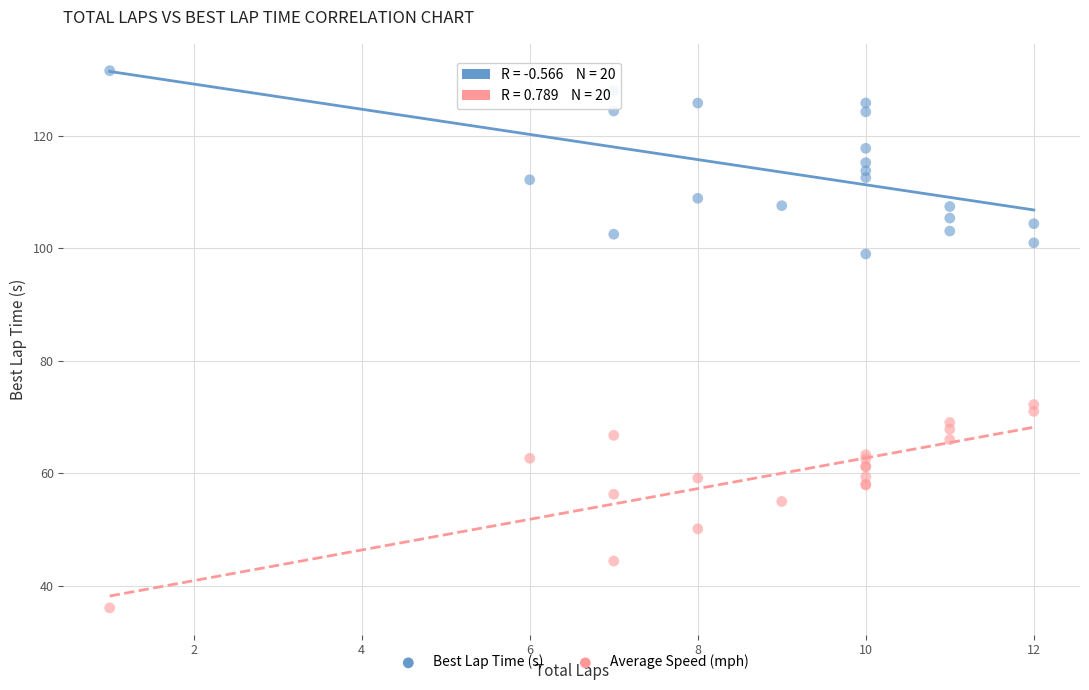

Which series reaches the minimum Y coordinate?

Average Speed (mph)